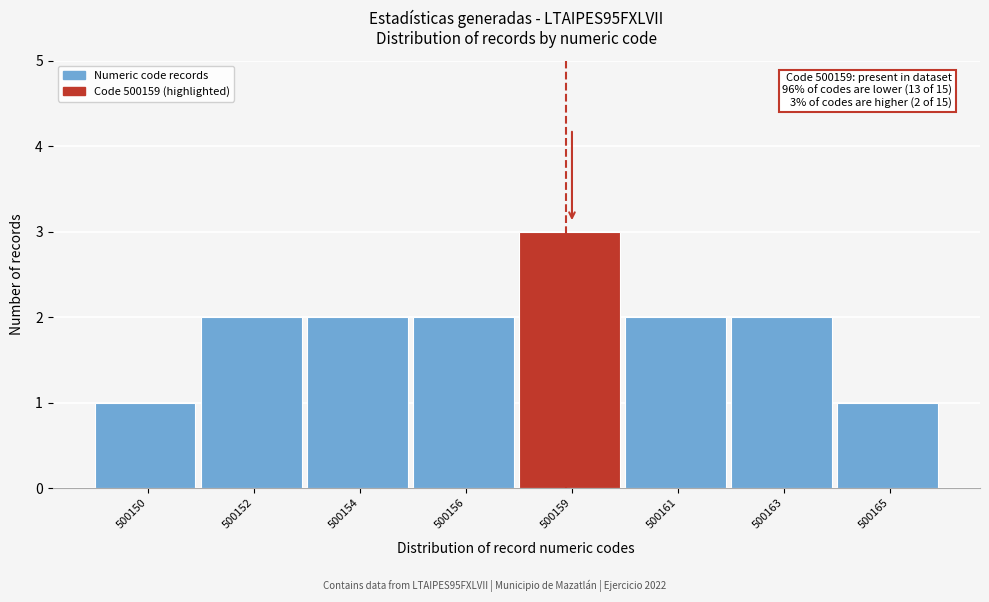

Reading left to right, list all the values displayed in this chart.

500150=1	500152=2	500154=2	500156=2	500159=3	500161=2	500163=2	500165=1